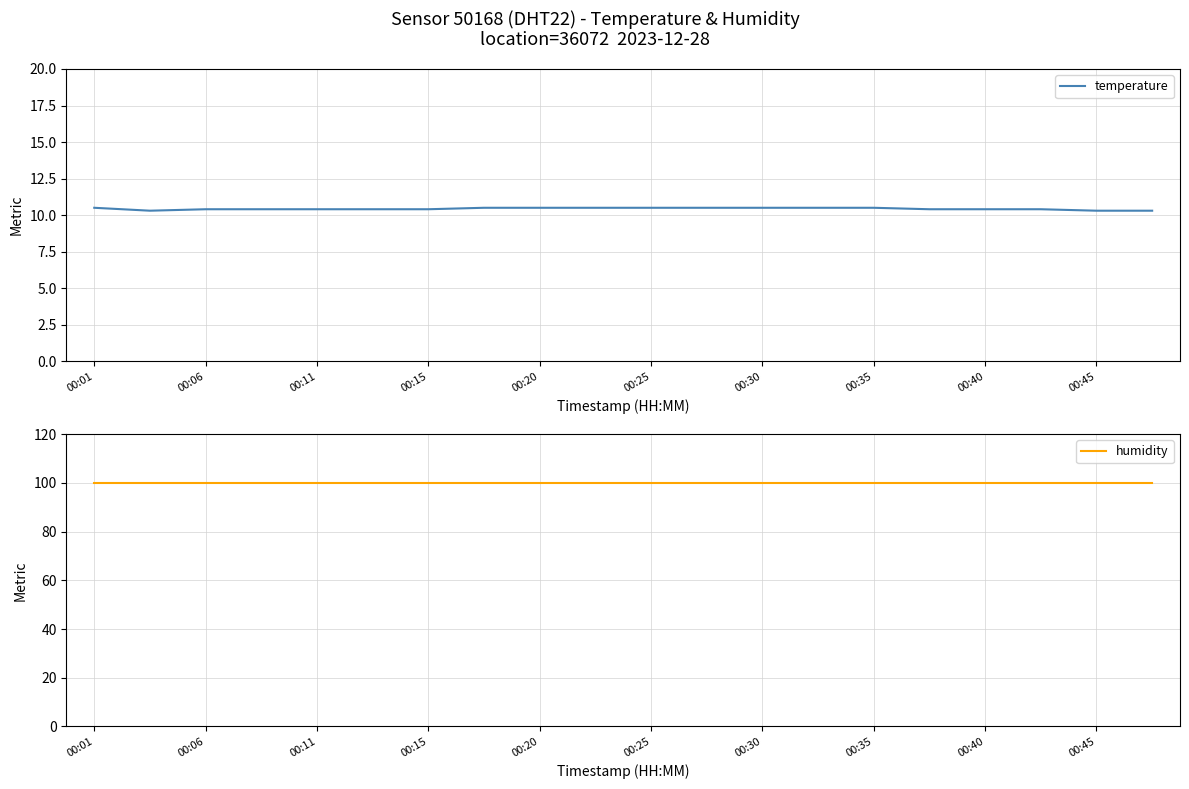

What are all the series names shown in the legend?

temperature, humidity